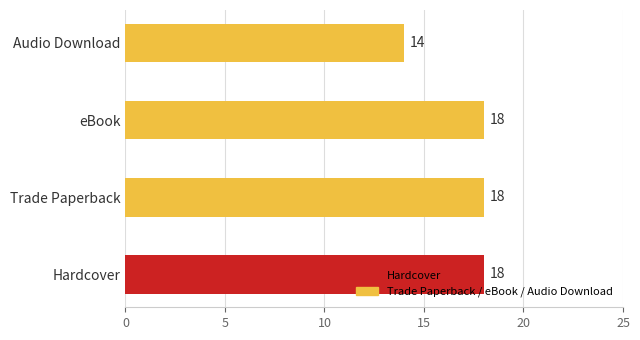

What is the change in value from eBook to Audio Download?

-4